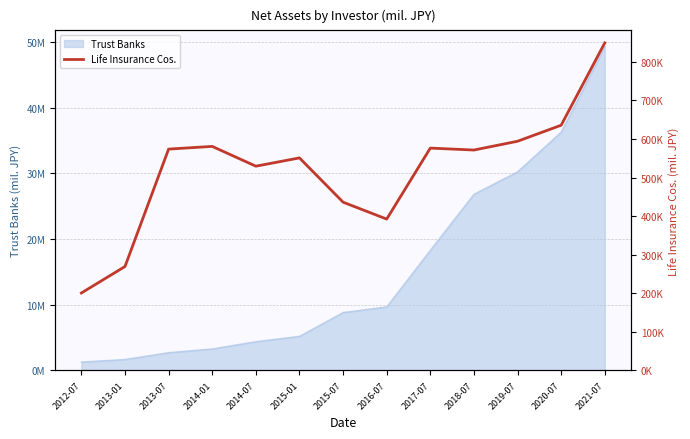

True or false: the data shows 573593 at 2013-07.

True